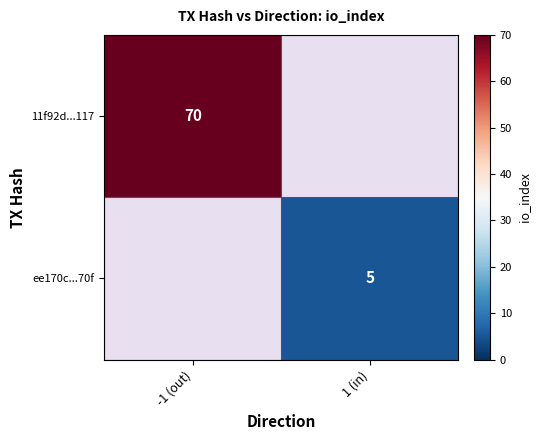

Is the value of 11f92d...117 at -1 (out) greater than the value of ee170c...70f at 1 (in)?

Yes